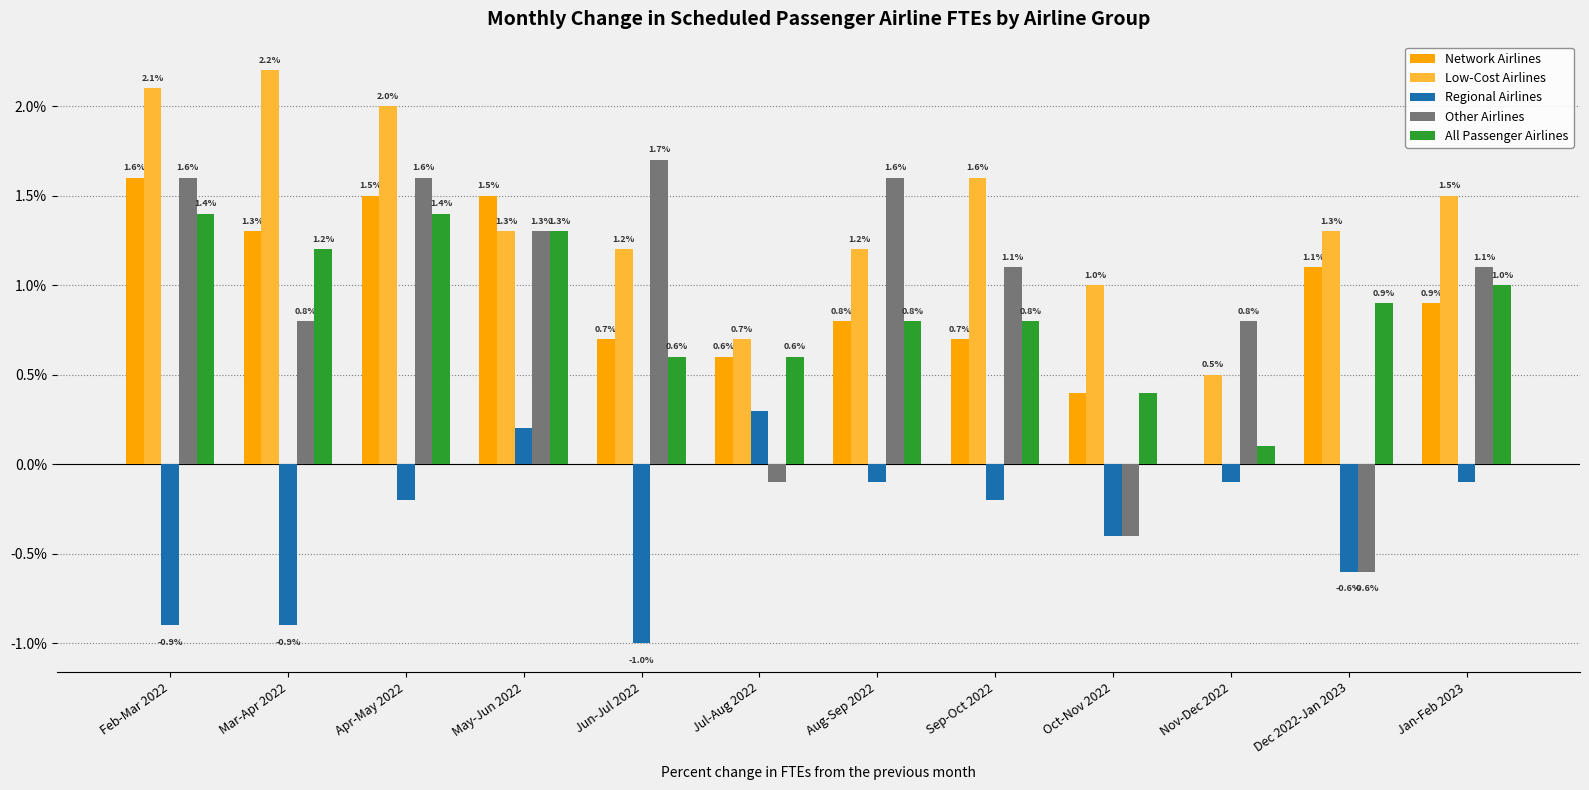

What is the sum of the Network Airlines values at Oct-Nov 2022 and Nov-Dec 2022?

0.4